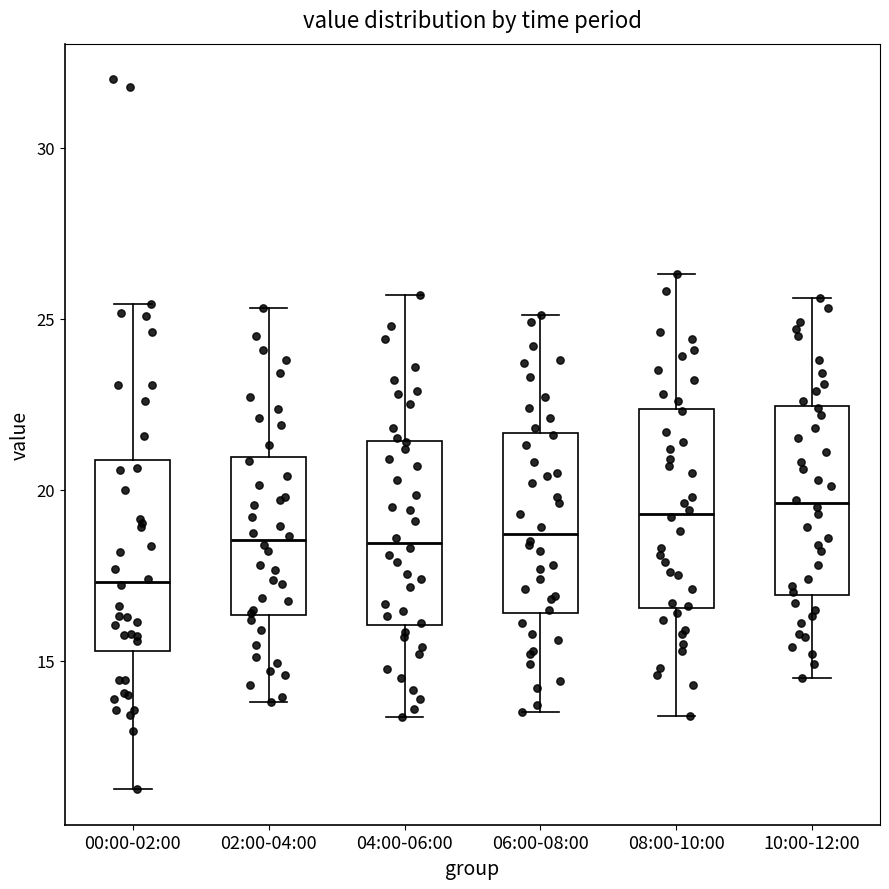

Reading left to right, read every box against the y-axis: the position of its median line, the range the box covers, and the ends of its whiskers. The values are not printed on the chart, so give them approximately, as read against the axis.

00:00-02:00: median 17.5, box 15.5 to 21.0, whiskers 11.5 to 25.5
02:00-04:00: median 18.5, box 16.5 to 21.0, whiskers 14.0 to 25.5
04:00-06:00: median 18.5, box 16.0 to 21.5, whiskers 13.5 to 25.5
06:00-08:00: median 18.5, box 16.5 to 21.5, whiskers 13.5 to 25.0
08:00-10:00: median 19.5, box 16.5 to 22.5, whiskers 13.5 to 26.5
10:00-12:00: median 19.5, box 17.0 to 22.5, whiskers 14.5 to 25.5